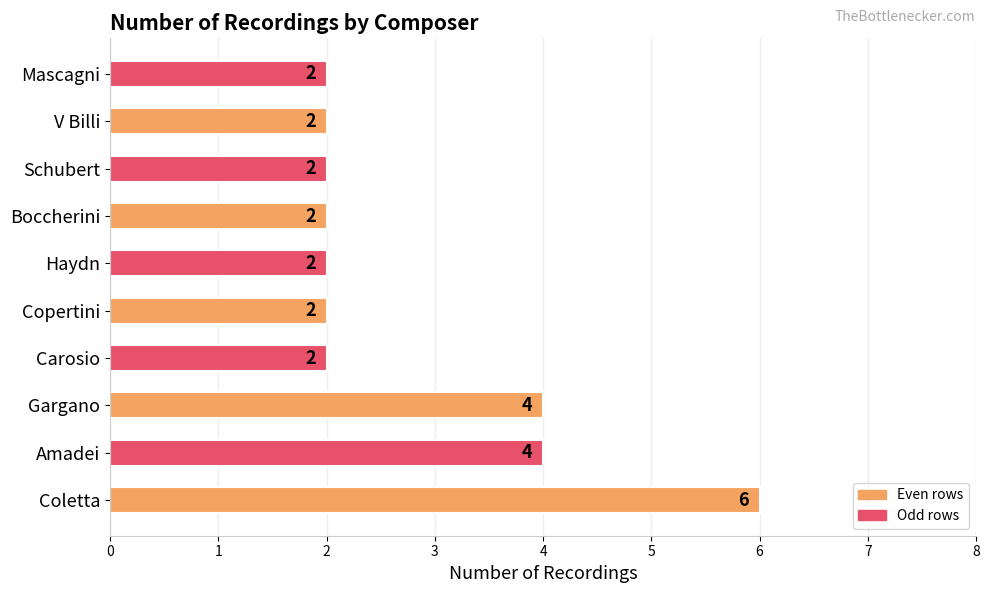

What is the difference between the maximum and minimum values?

4